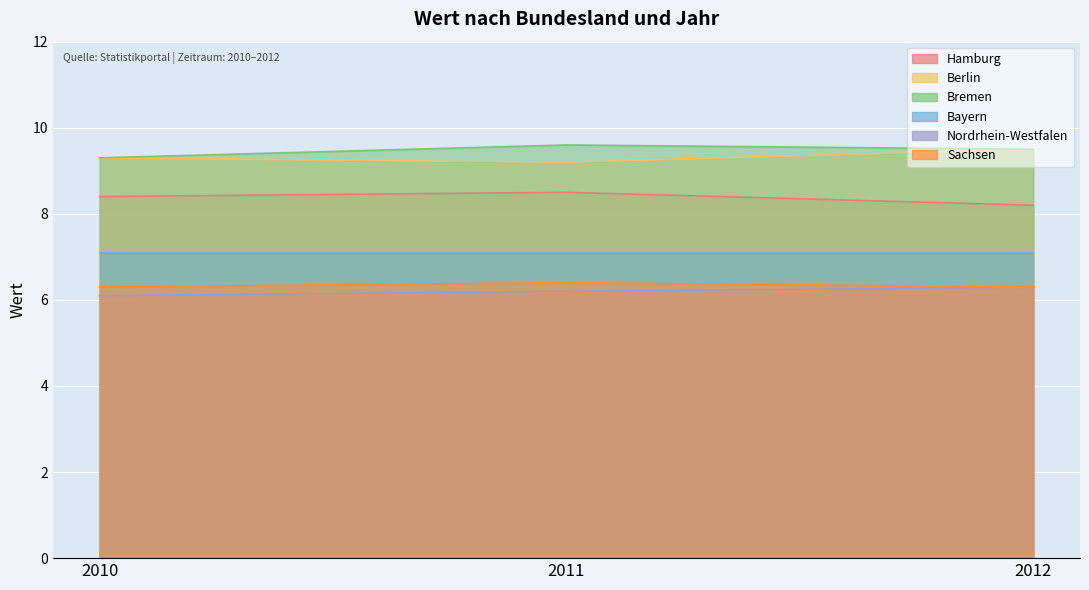

Which series has the widest spread of values?

Hamburg